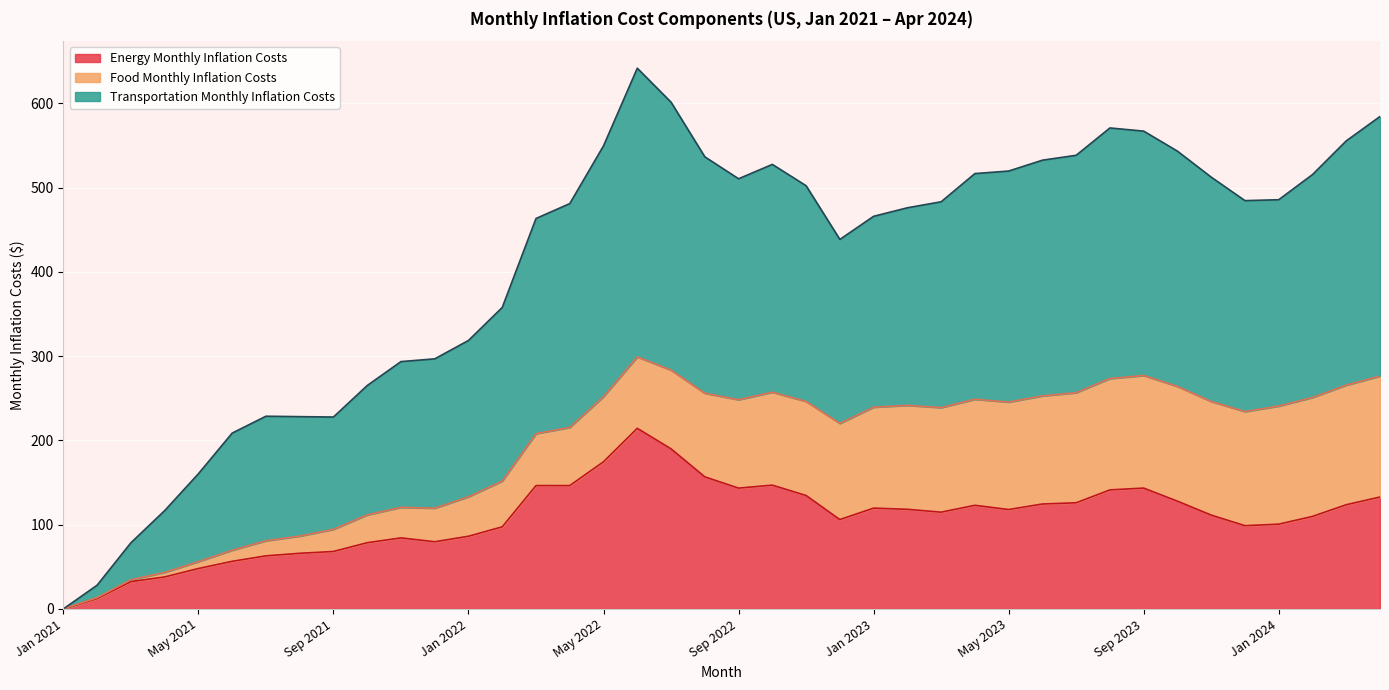

Which series has the widest spread of values?

Transportation Monthly Inflation Costs